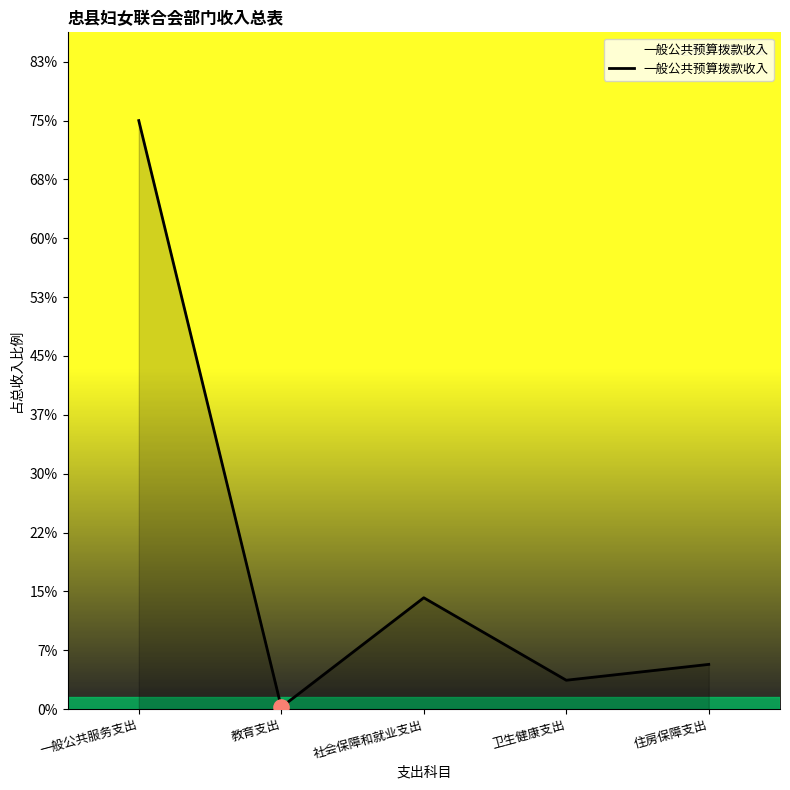

Between 社会保障和就业支出 and 教育支出, which is larger?

社会保障和就业支出